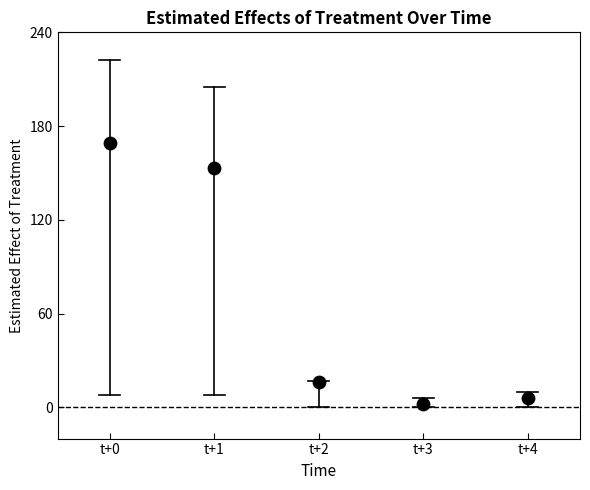

What is the average Y value?

69